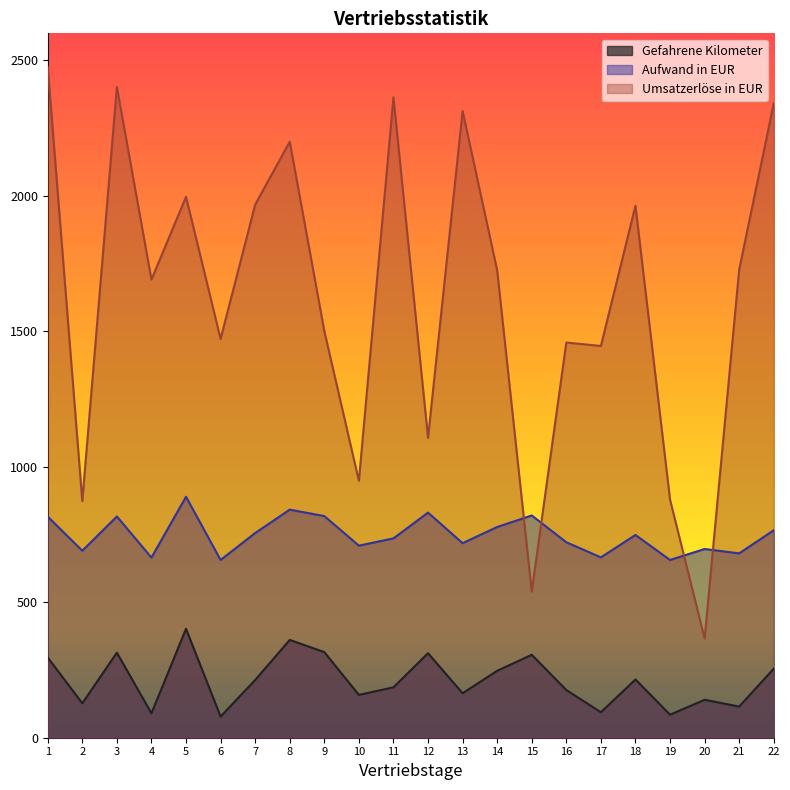

True or false: Gefahrene Kilometer and Aufwand in EUR cross at least once.

False